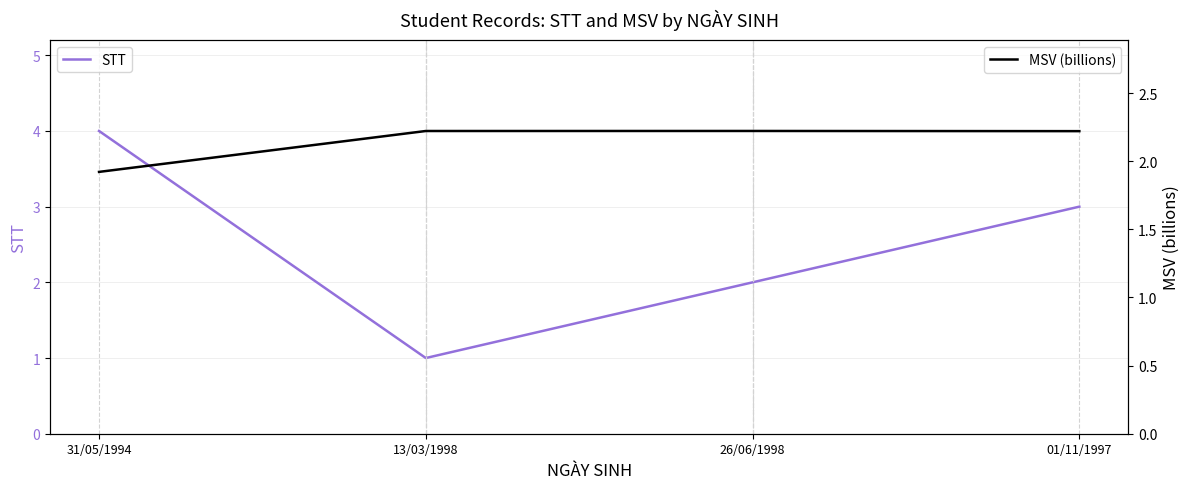

Where do MSV (billions) and STT first cross each other?

31/05/1994 and 13/03/1998